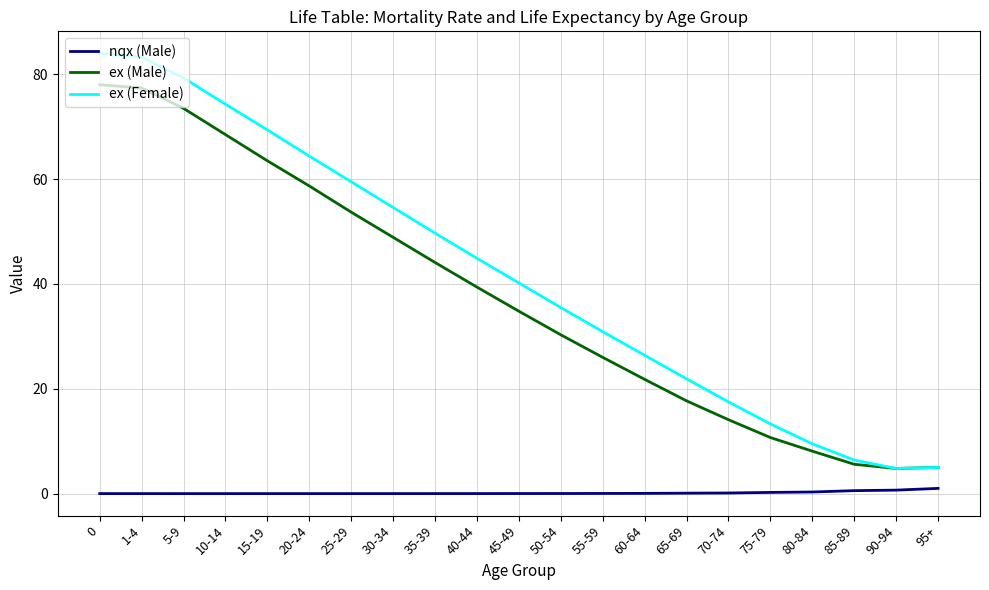

The value of ex (Male) at 1-4 is 77.4. True or false?

True